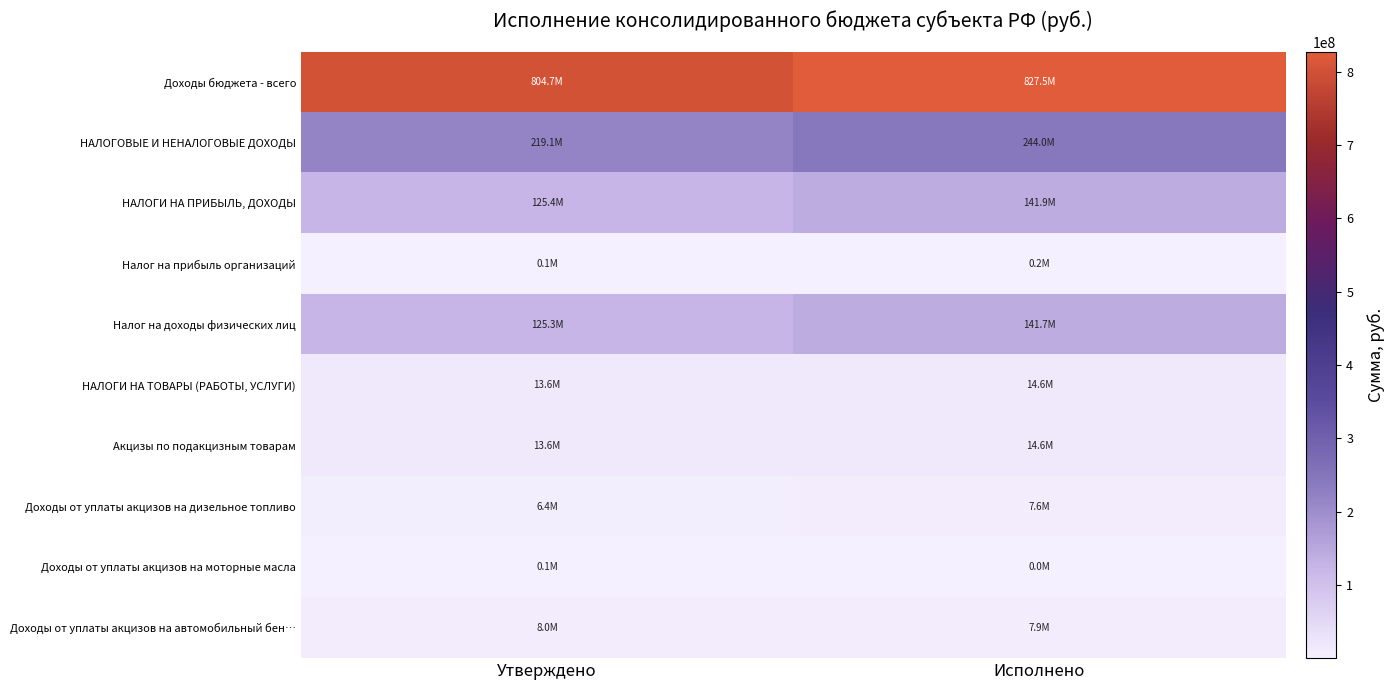

Reading right to left, what are all the values shown in this chart?

Доходы бюджета - всего: Исполнено=827487306.4	Утверждено=804724138.2
НАЛОГОВЫЕ И НЕНАЛОГОВЫЕ ДОХОДЫ: Исполнено=244014933.8	Утверждено=219115288.3
НАЛОГИ НА ПРИБЫЛЬ, ДОХОДЫ: Исполнено=141908714.5	Утверждено=125444300.0
Налог на прибыль организаций: Исполнено=171515.0	Утверждено=129000.0
Налог на доходы физических лиц: Исполнено=141737199.5	Утверждено=125315300.0
НАЛОГИ НА ТОВАРЫ (РАБОТЫ, УСЛУГИ): Исполнено=14637434.0	Утверждено=13645743.0
Акцизы по подакцизным товарам: Исполнено=14637434.0	Утверждено=13645743.0
Доходы от уплаты акцизов на дизельное топливо: Исполнено=7562221.5	Утверждено=6436230.0
Доходы от уплаты акцизов на моторные масла: Исполнено=43693.5	Утверждено=53100.0
Доходы от уплаты акцизов на автомобильный бен…: Исполнено=7854657.0	Утверждено=7999302.0